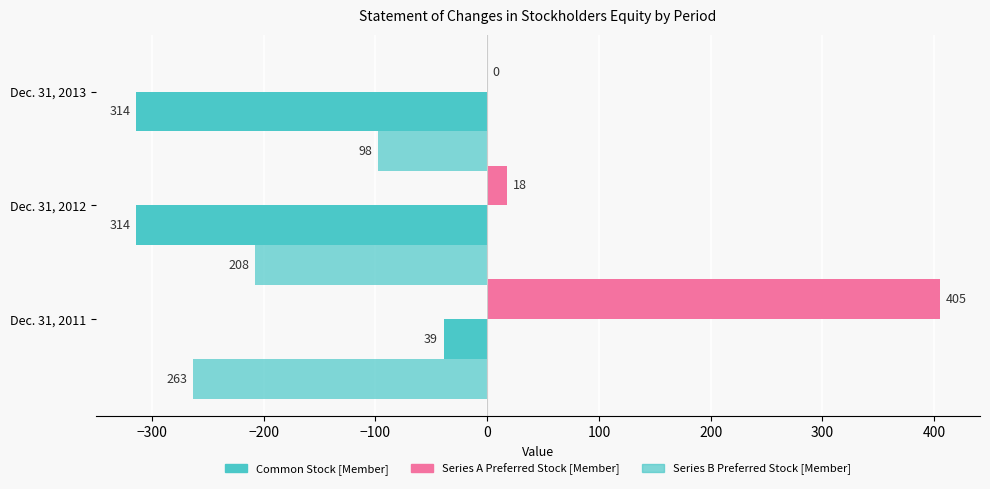

How many bars are there in each group?

3